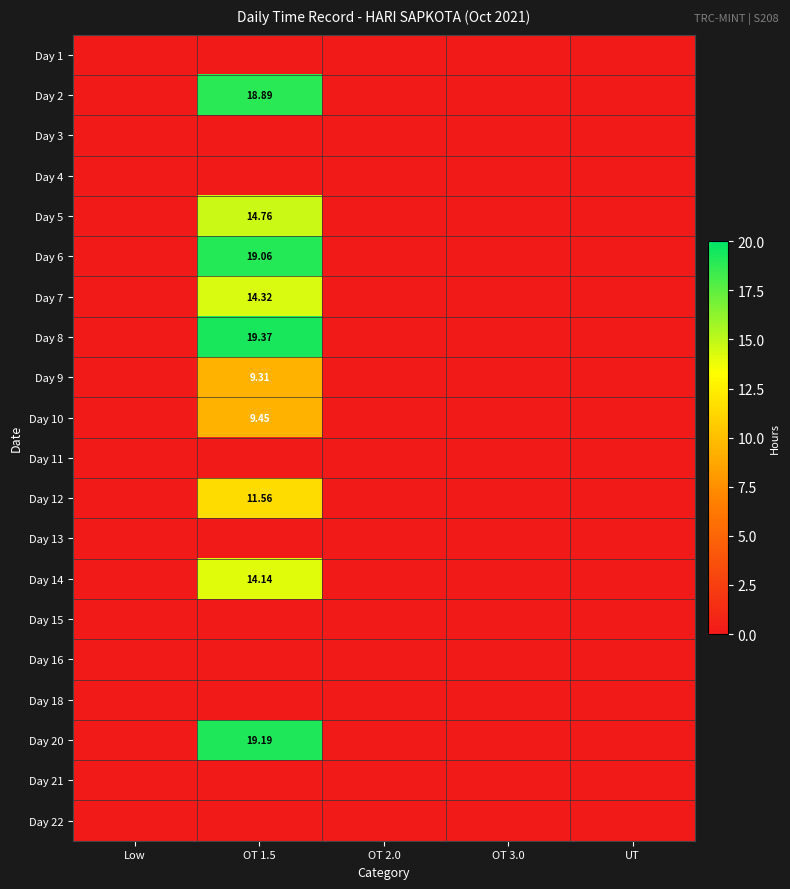

What is the difference between the maximum and minimum values in the Day 7 series?

14.3